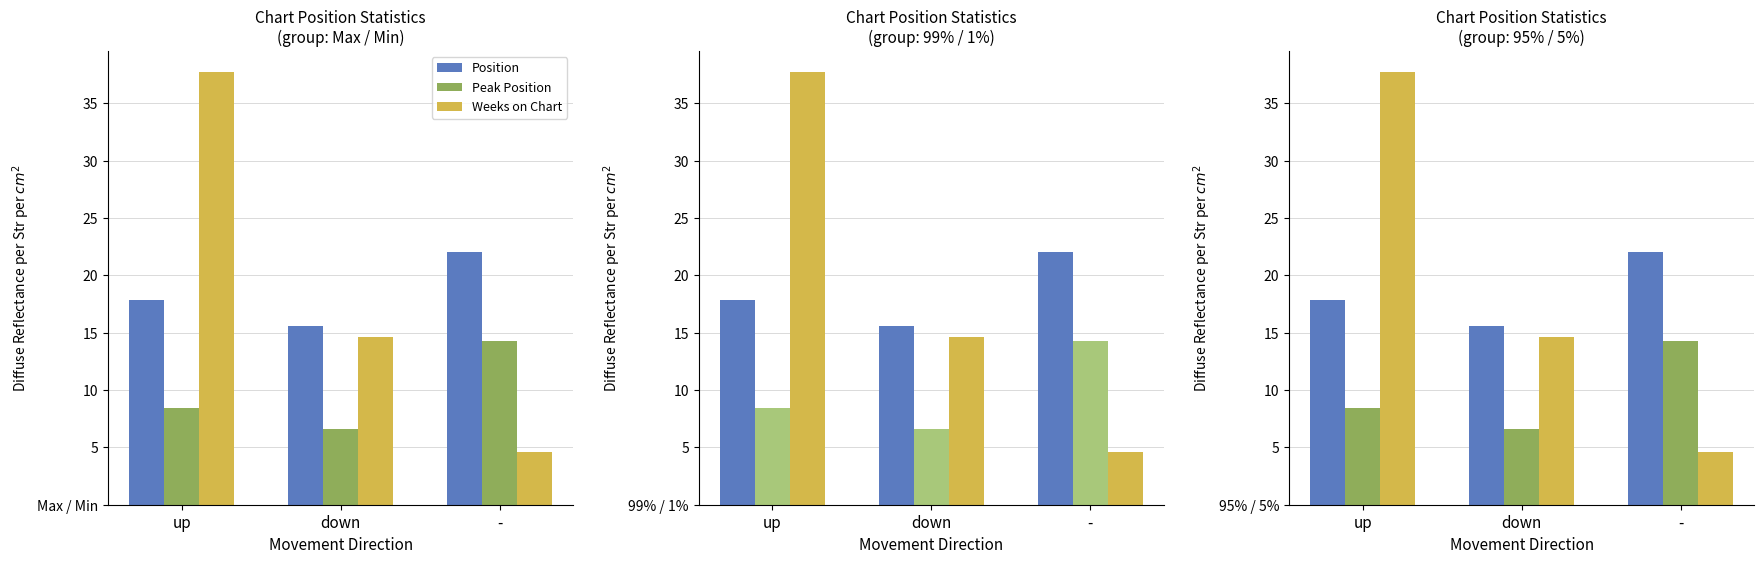

At which label is Position closest to 18?

up